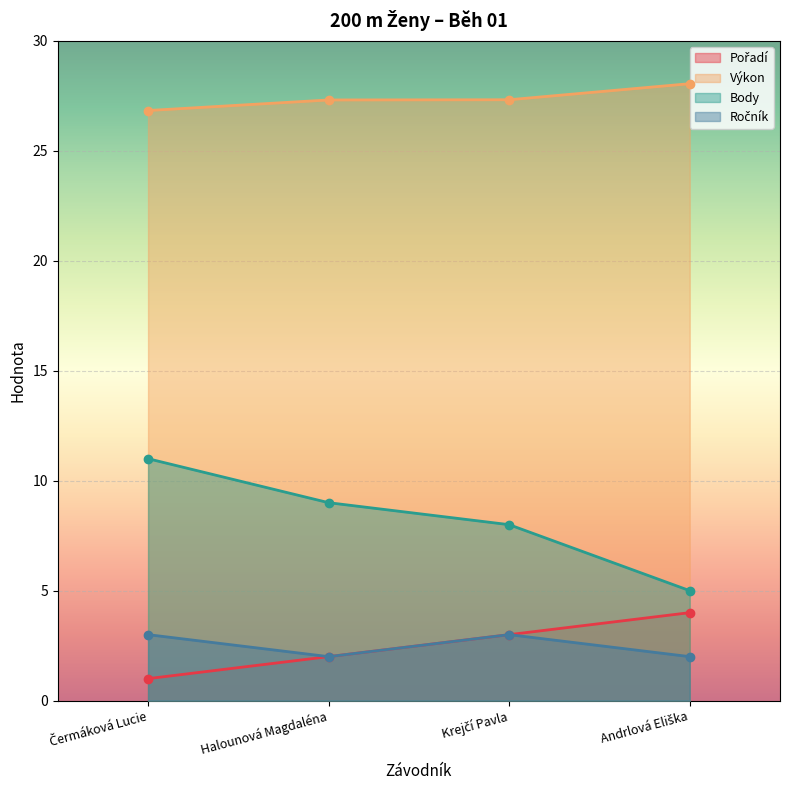

Reading left to right, extract all data points from this chart.

Pořadí: Čermáková Lucie=1.0	Halounová Magdaléna=2.0	Krejčí Pavla=3.0	Andrlová Eliška=4.0
Výkon: Čermáková Lucie=26.8	Halounová Magdaléna=27.3	Krejčí Pavla=27.3	Andrlová Eliška=28.1
Body: Čermáková Lucie=11.0	Halounová Magdaléna=9.0	Krejčí Pavla=8.0	Andrlová Eliška=5.0
Ročník: Čermáková Lucie=3.0	Halounová Magdaléna=2.0	Krejčí Pavla=3.0	Andrlová Eliška=2.0